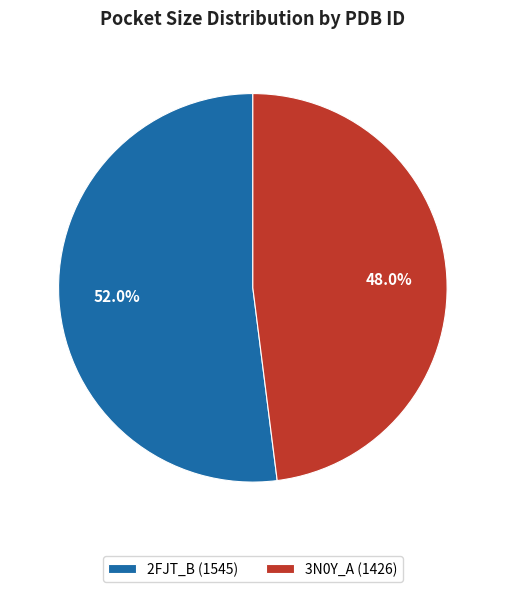

Is it true that 3N0Y_A is 48% of the pie?

True